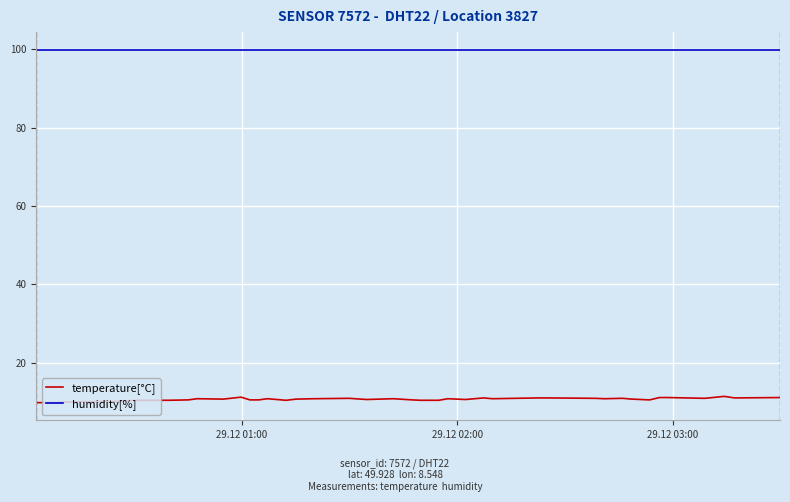

Rank the series by their maximum value, from highest to lowest.

humidity[%], temperature[°C]